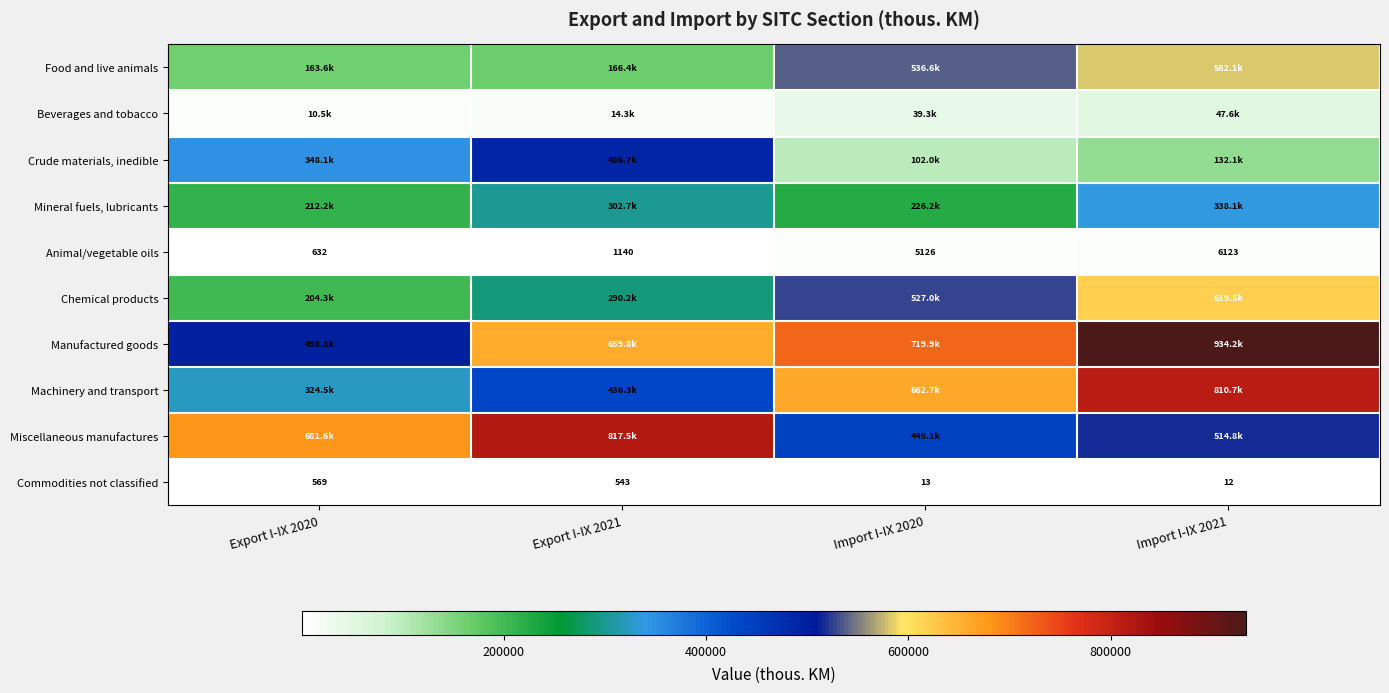

Is the value of Manufactured goods at Import I-IX 2020 greater than the value of Miscellaneous manufactures at Export I-IX 2020?

Yes